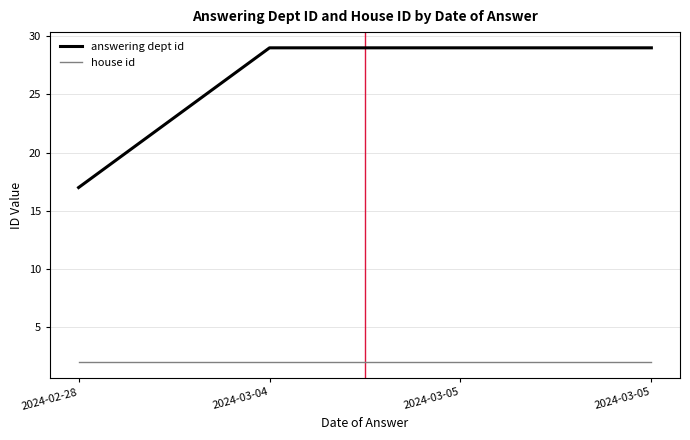

What is the sum of the house id values at 2024-03-05 and 2024-03-05?

4